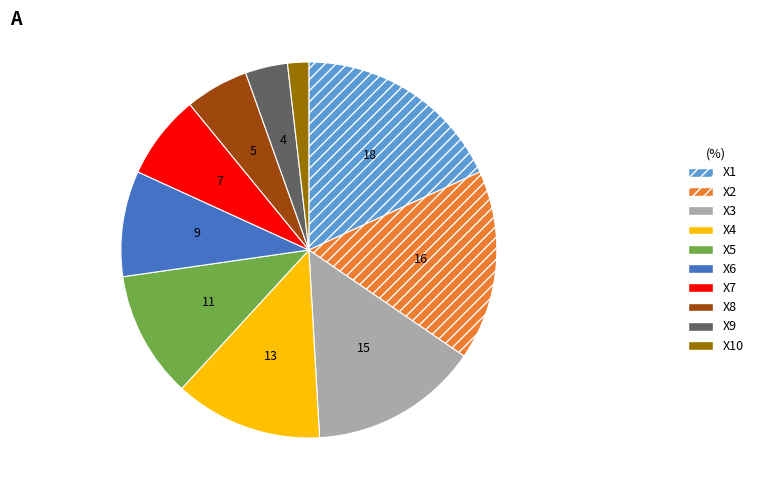

Count the number of slices in the pie.

10